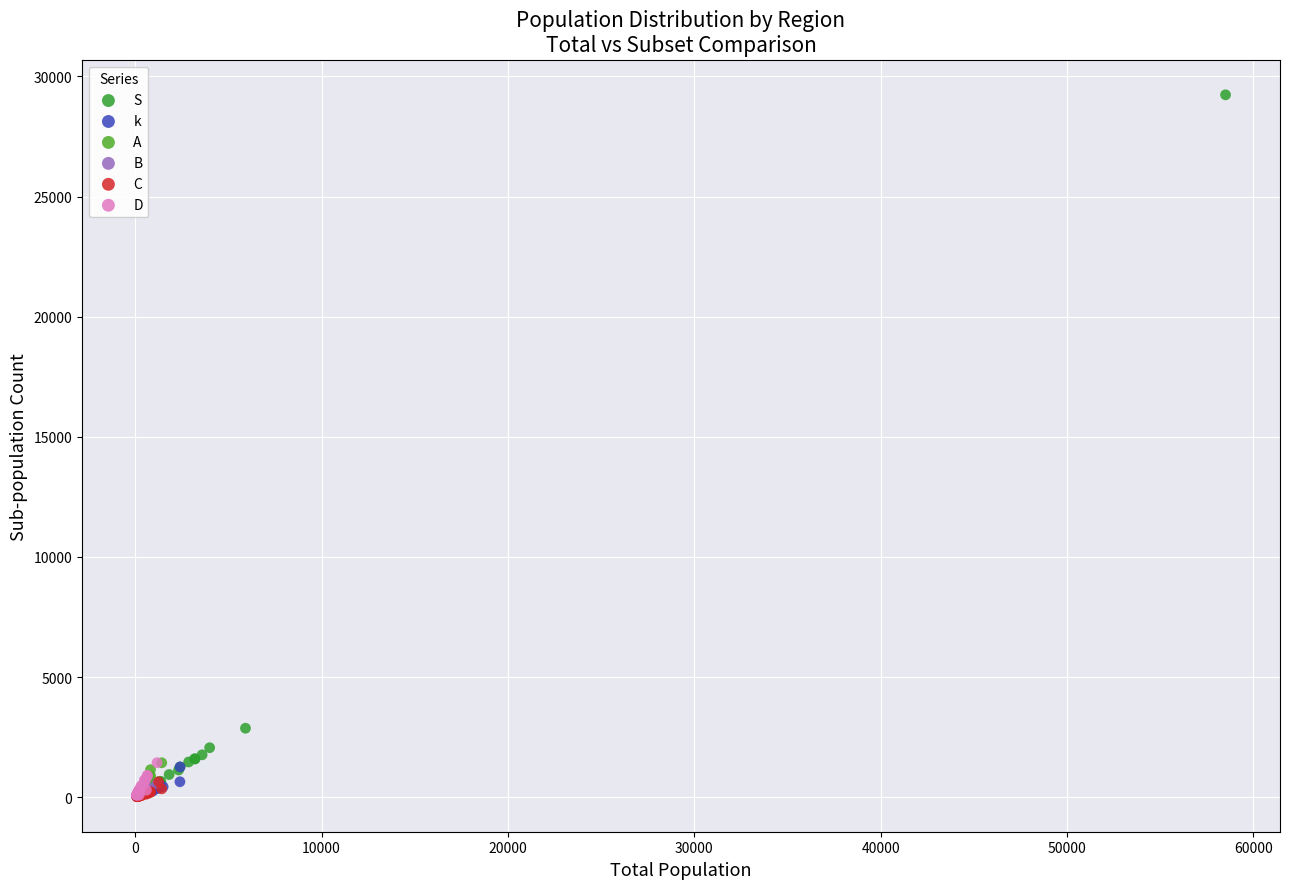

Which series has the largest Y range (max minus min)?

S